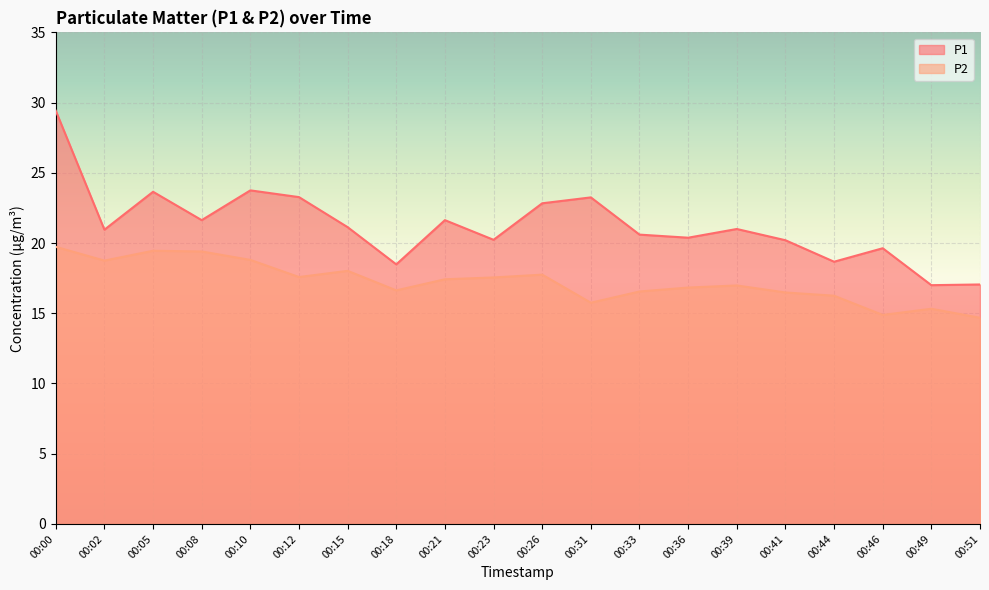

How many data points in P1 are above 21?

9